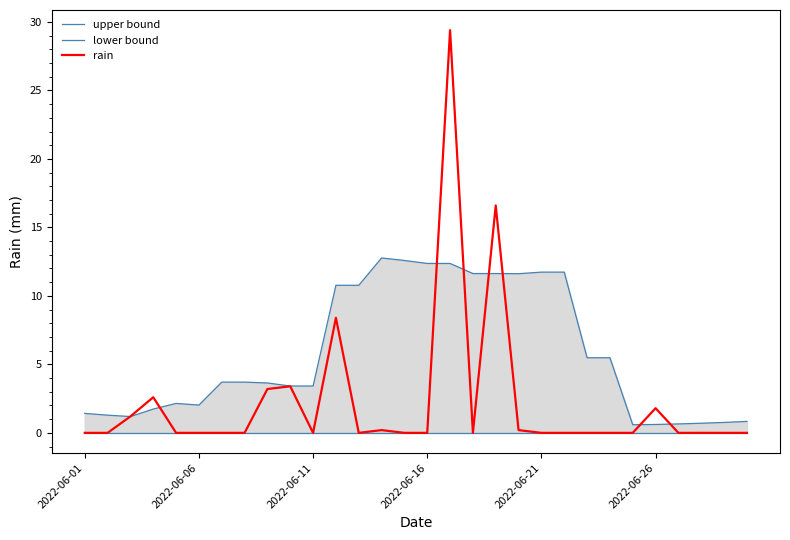

What is the difference between the maximum and minimum values in the rain series?

29.4